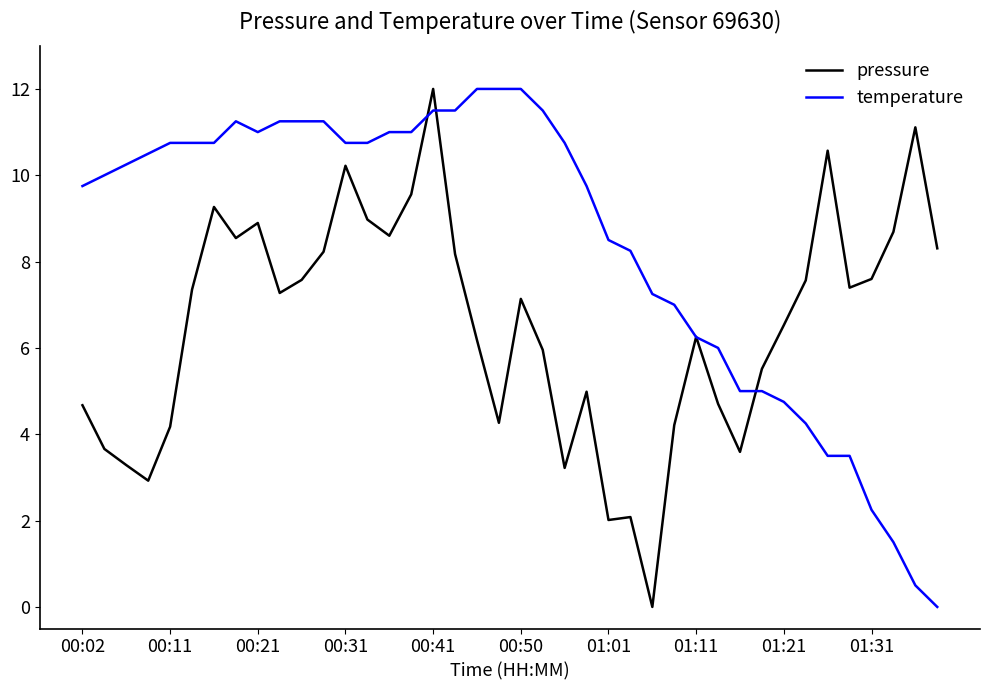

Rank the series by their average value, from lowest to highest.

pressure, temperature